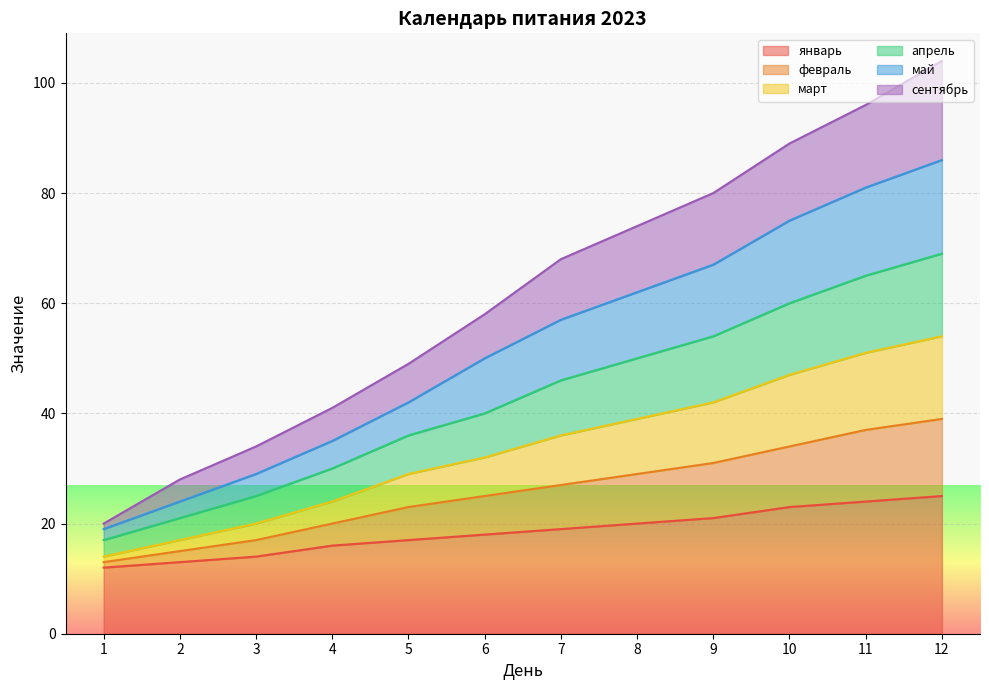

What is the difference between the highest and lowest values at 6?

40